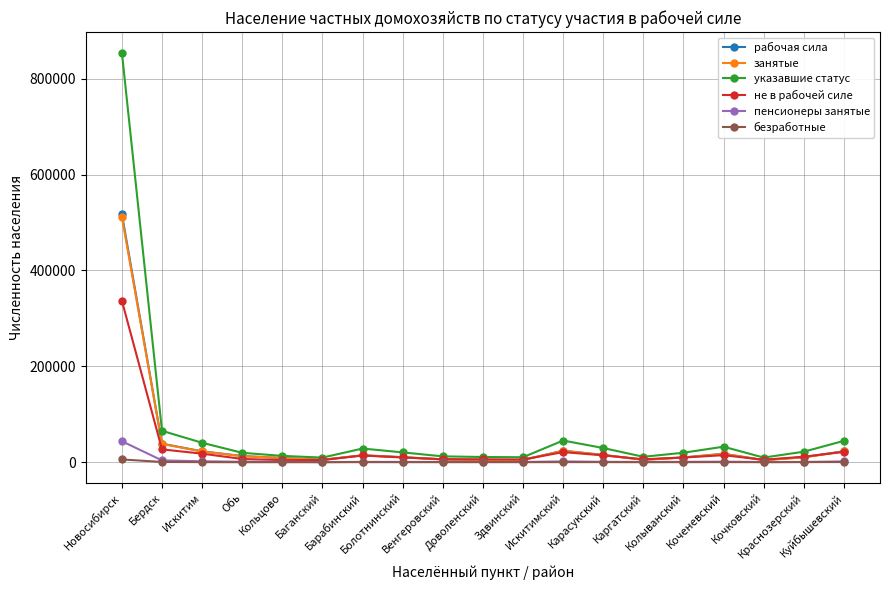

What is the difference between the указавшие статус values at Венгеровский and Новосибирск?

842340